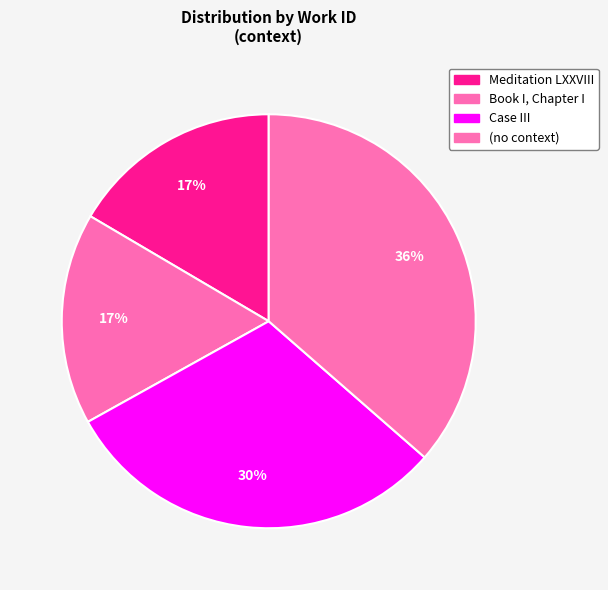

Which category has the biggest portion of the pie?

(no context)